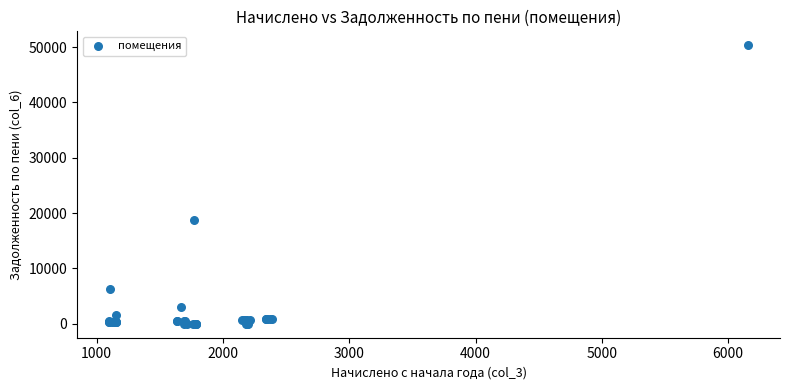

What Y value in the scatter plot is closest to 25170?

18838.9